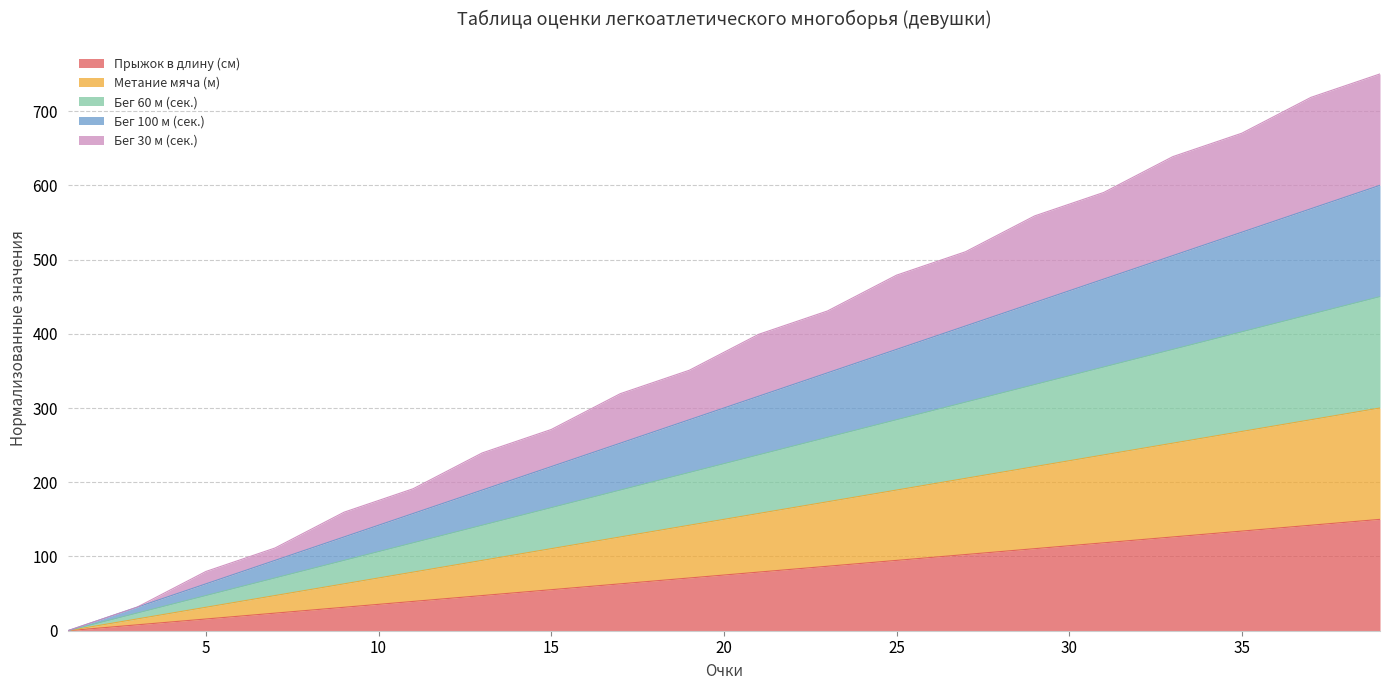

True or false: Бег 30 м (сек.) has more than 1 points higher than both neighbors.

False